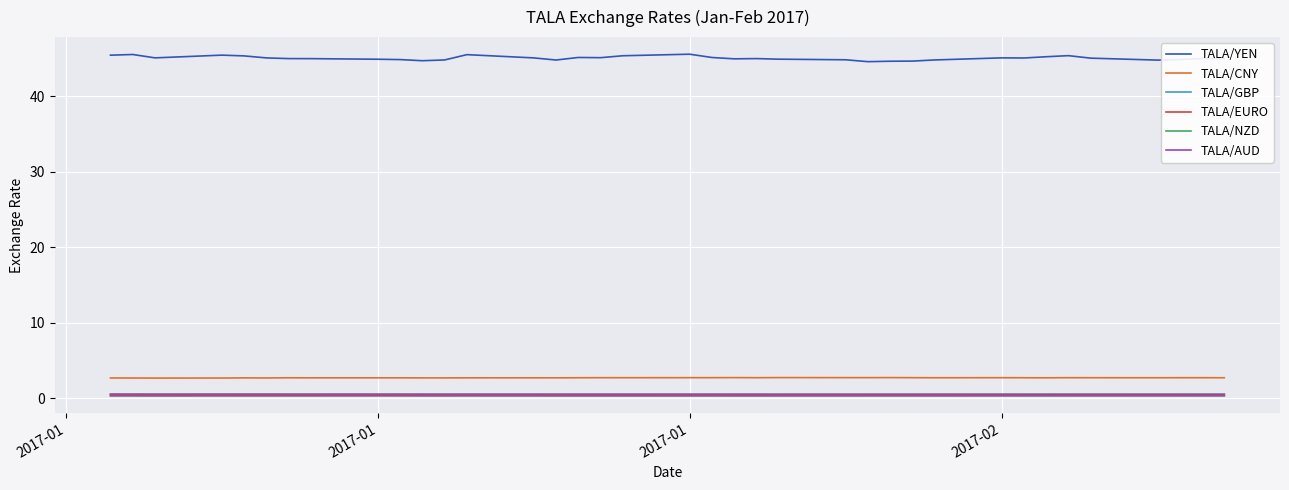

True or false: TALA/GBP and TALA/CNY intersect in this chart.

False